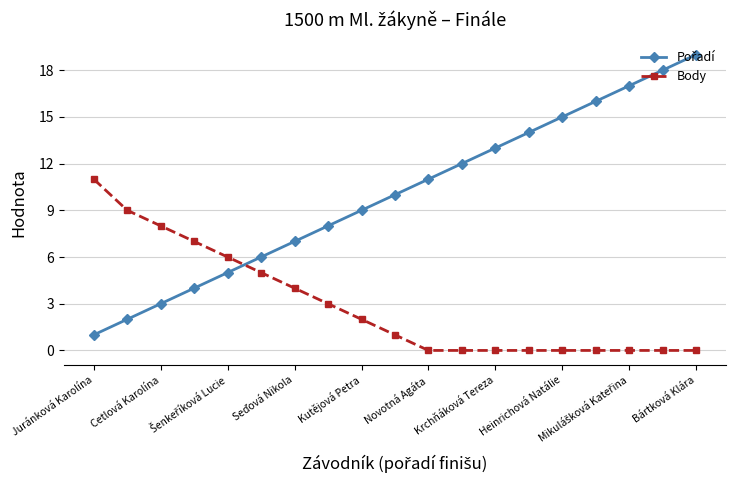

Count the number of data series in this chart.

2